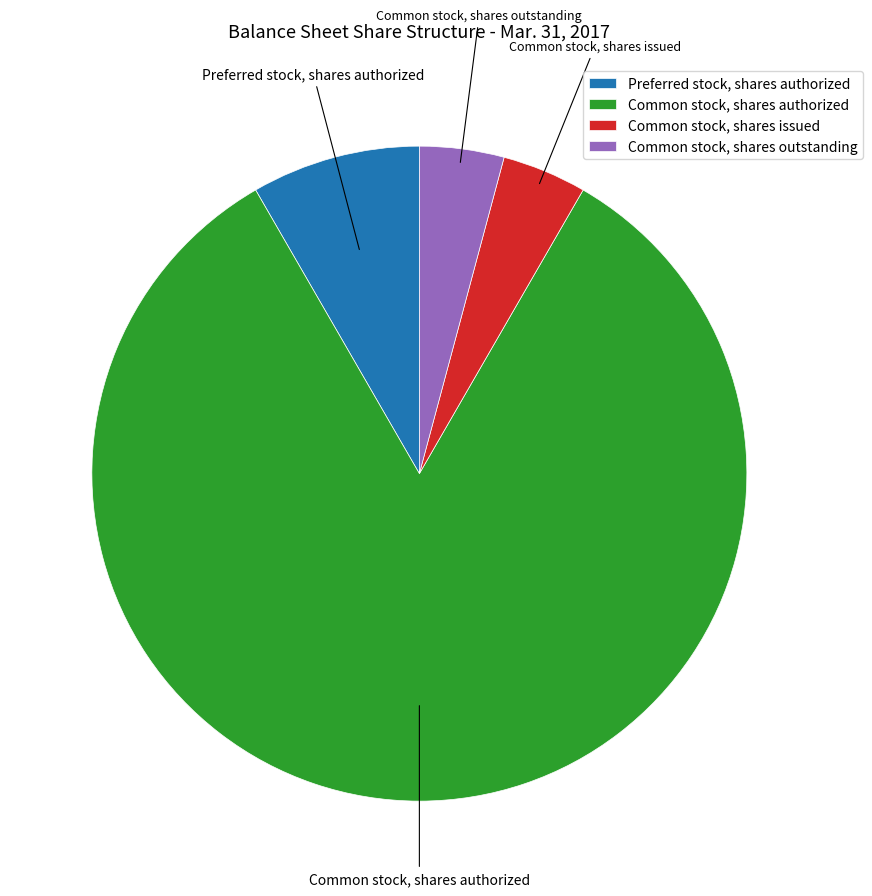

How many segments does this pie chart have?

4